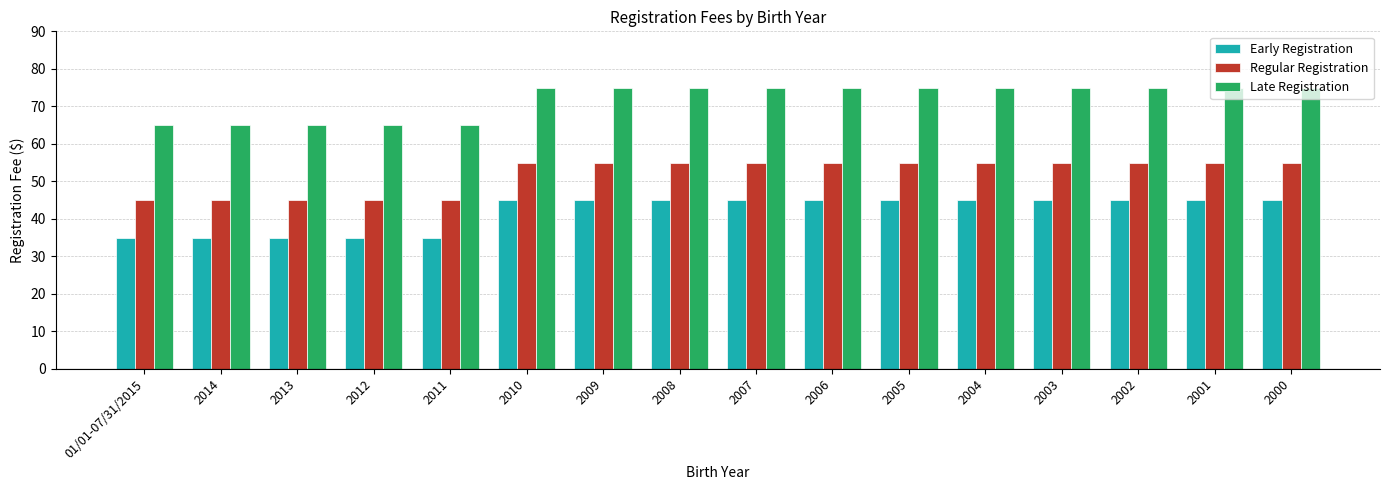

What is the total value across all series at 2000?

175